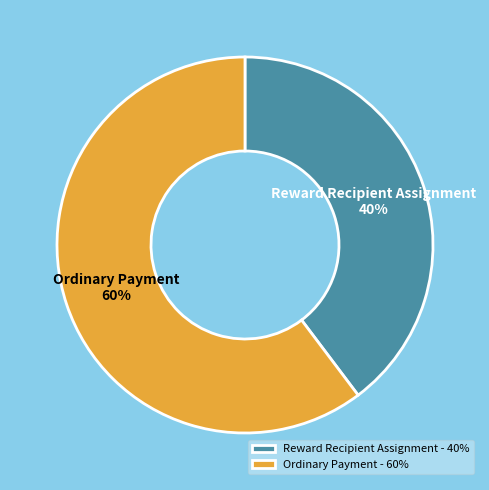

How many segments does this pie chart have?

2